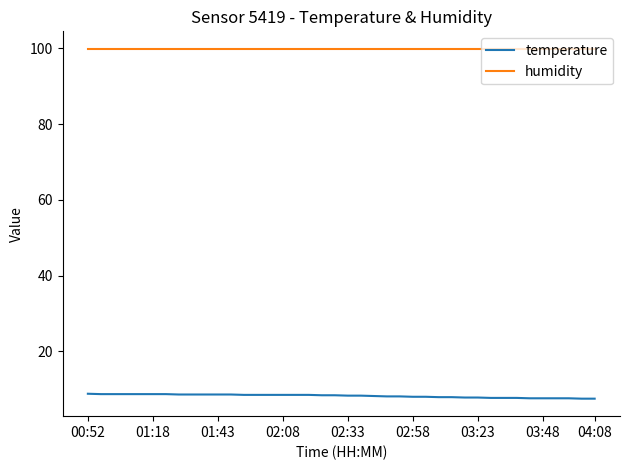

True or false: temperature and humidity cross at least once.

False